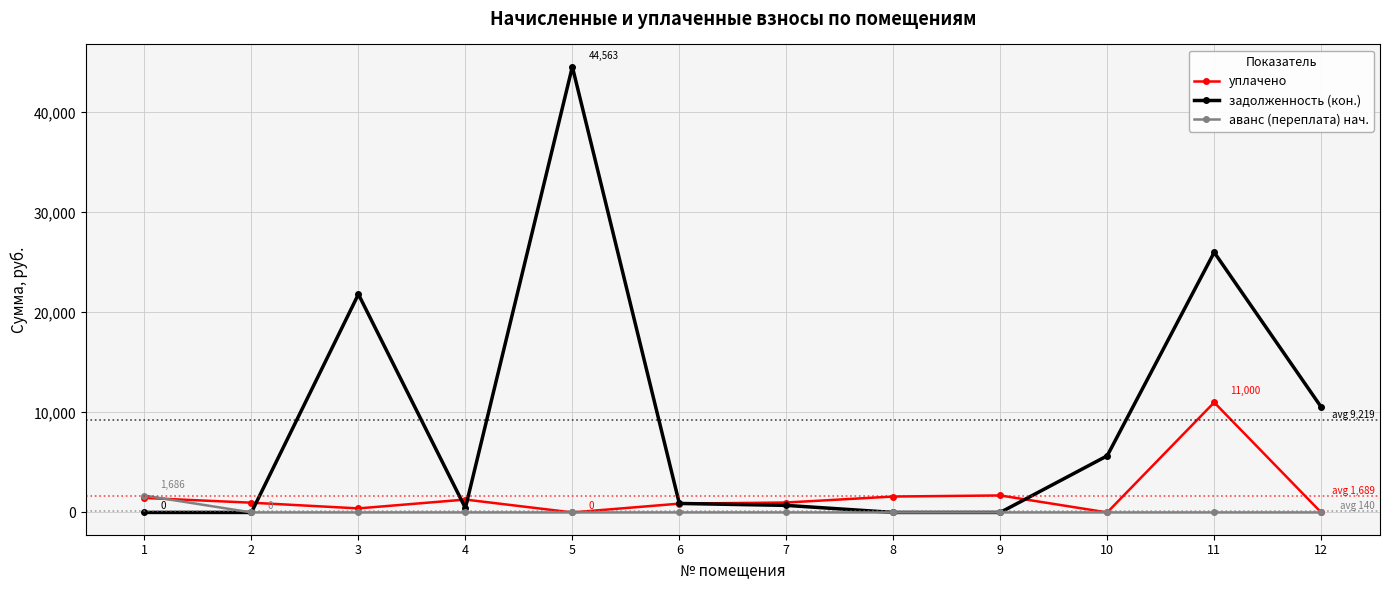

Which series changed the most between 4 and 12?

задолженность (кон.)